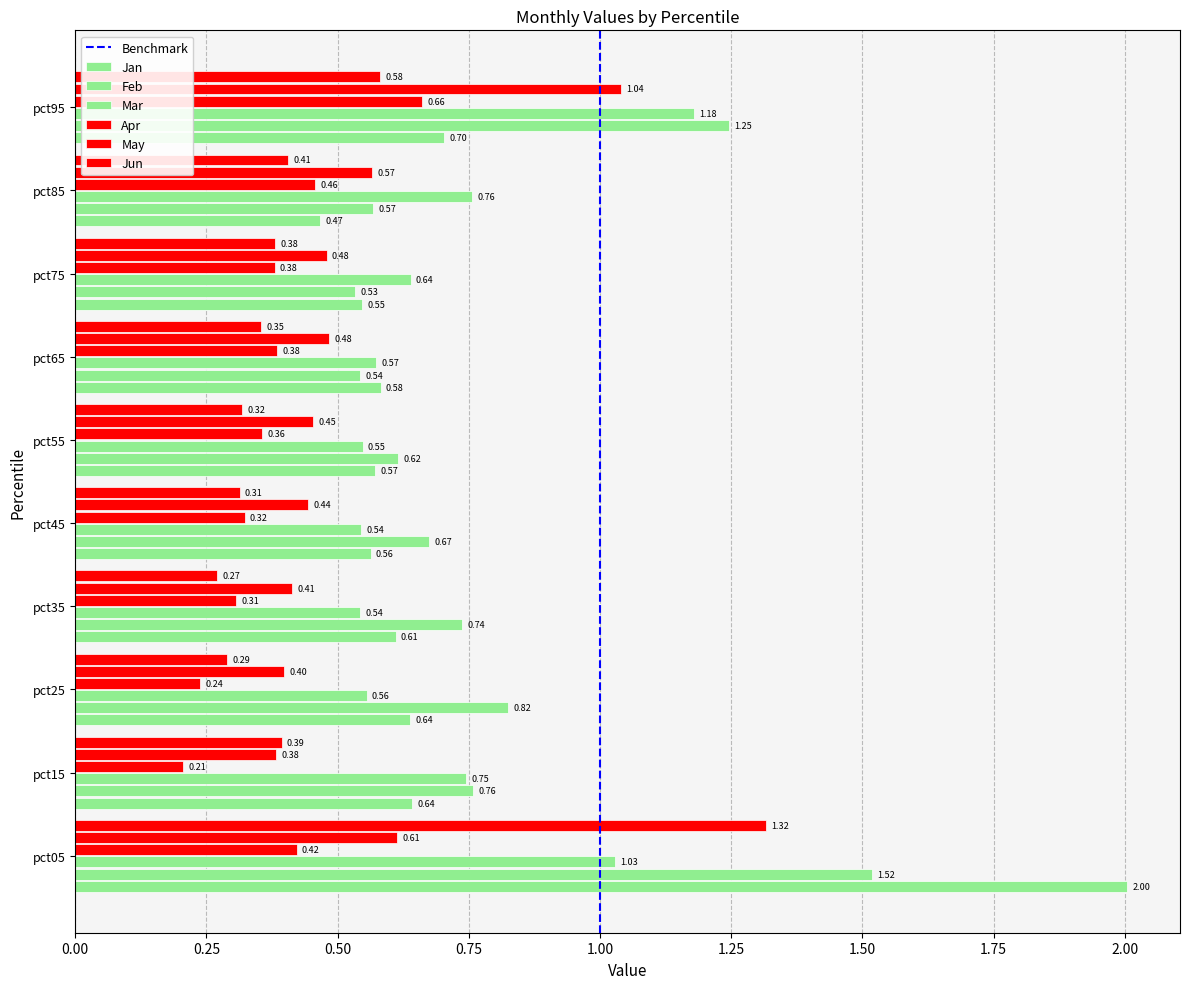

Between pct45 and pct75, which series saw the biggest shift?

Feb